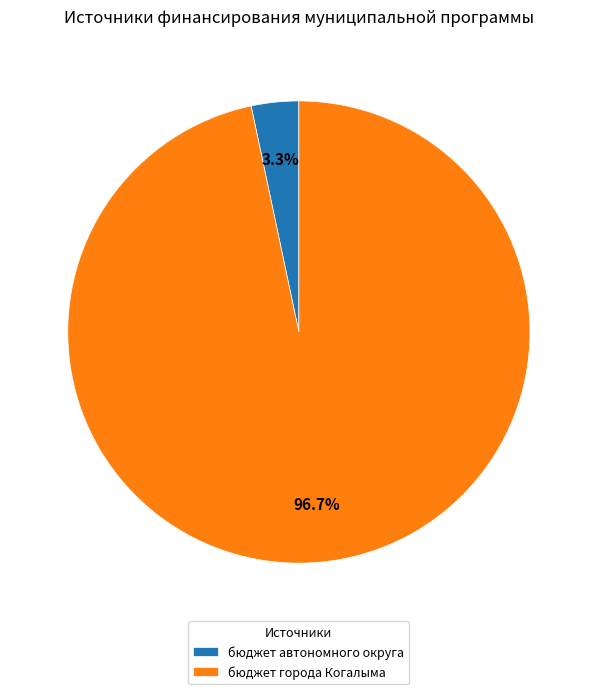

What is the total percentage of бюджет автономного округа and бюджет города Когалыма?

100.0%